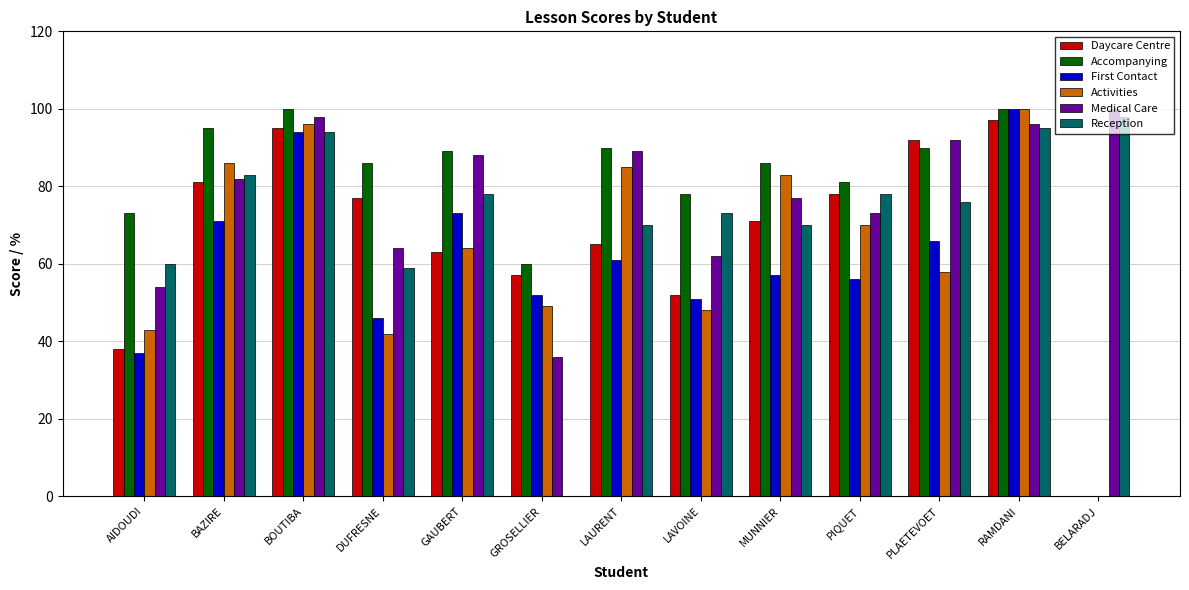

What is the sum of the Reception values at AIDOUDI and BELARADJ?

158